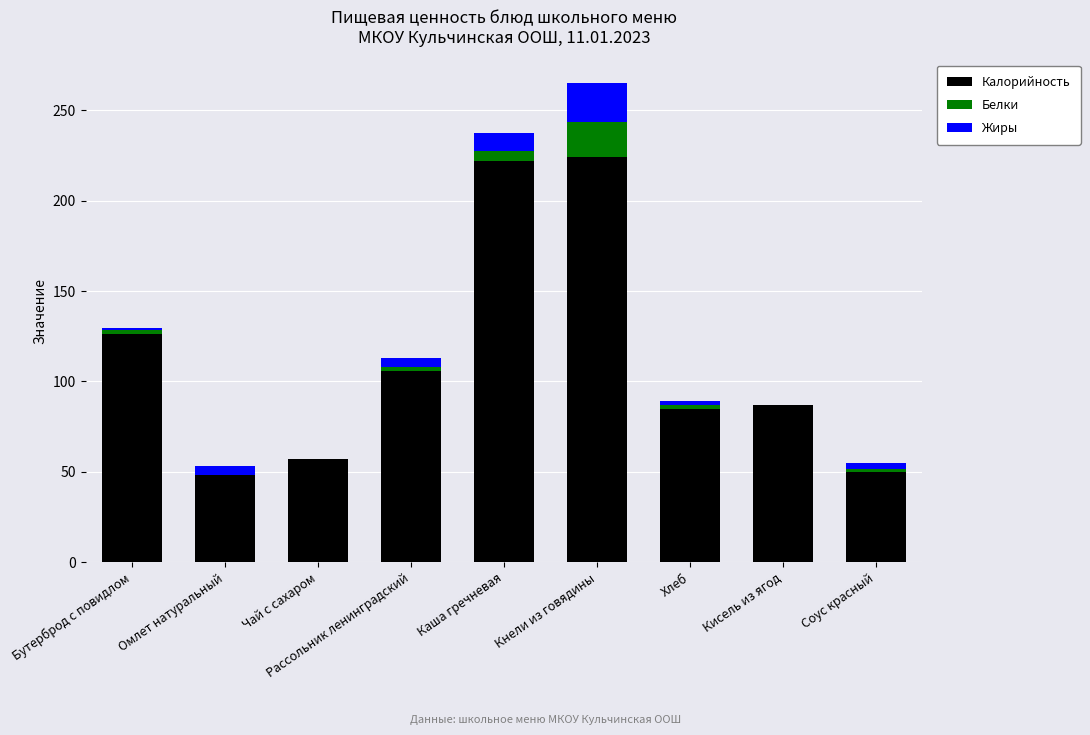

At which category is the sum across all series the highest?

Кнели из говядины